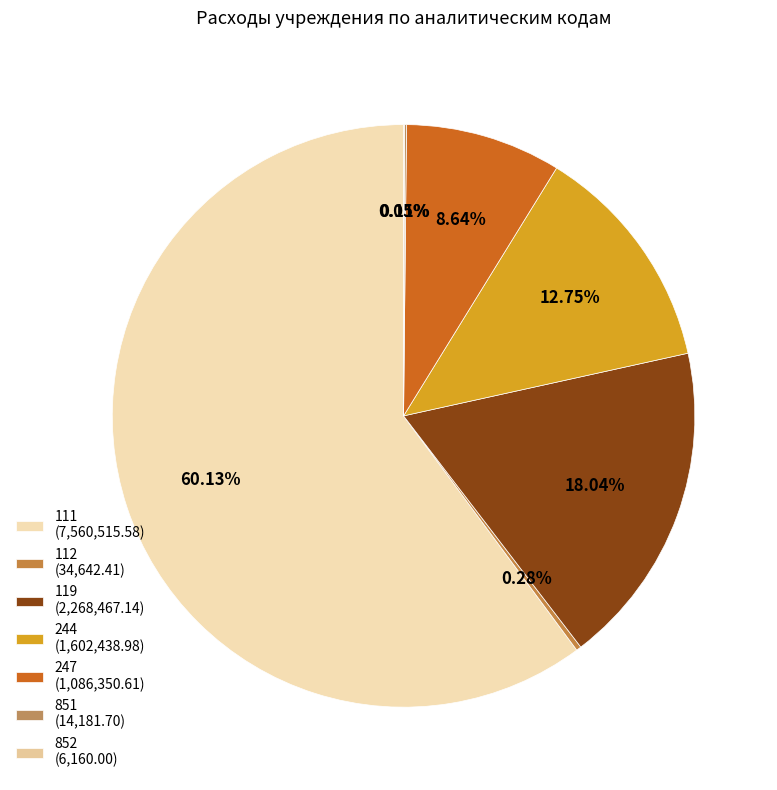

Does 244 represent more than half of the total?

No